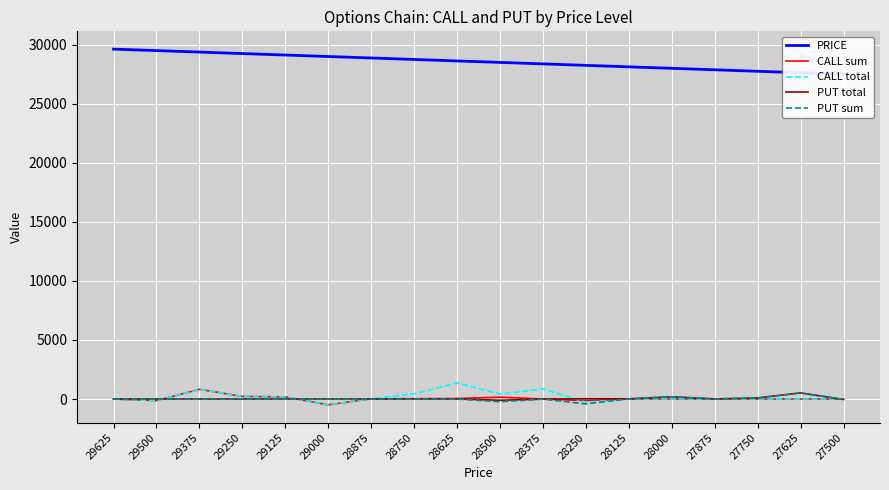

How many values in PUT total are above zero?

8